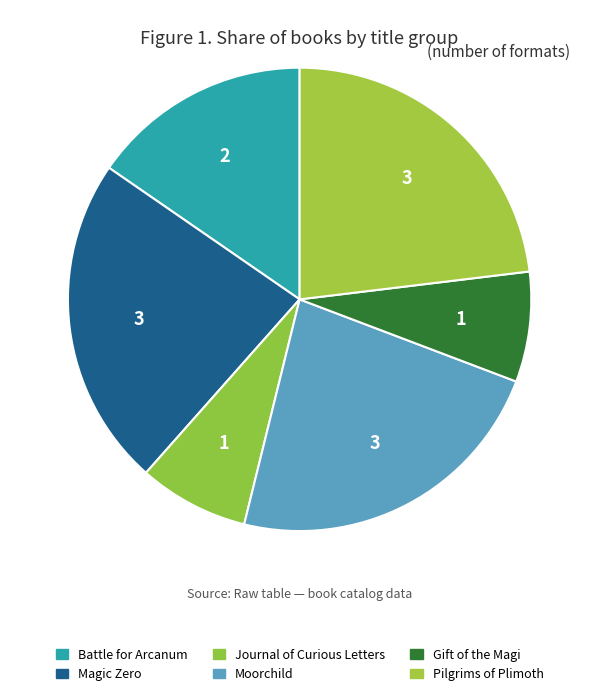

What portion of the pie excludes Magic Zero?

76.9%